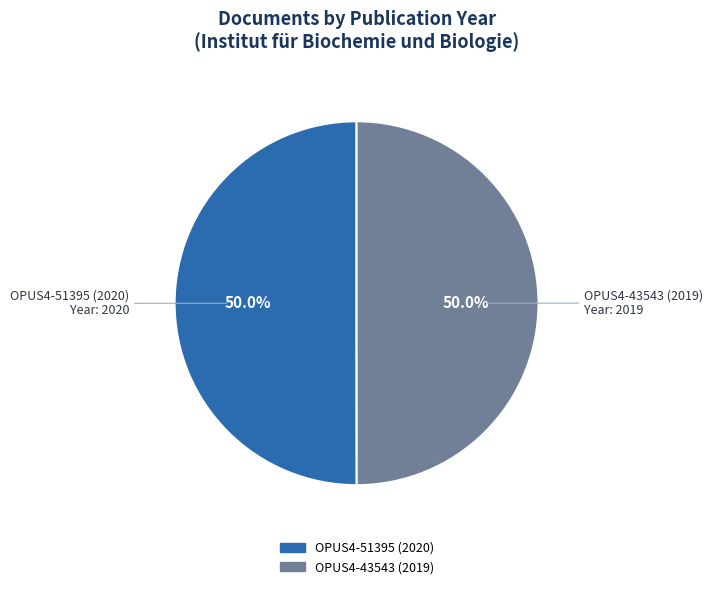

How many segments does this pie chart have?

2